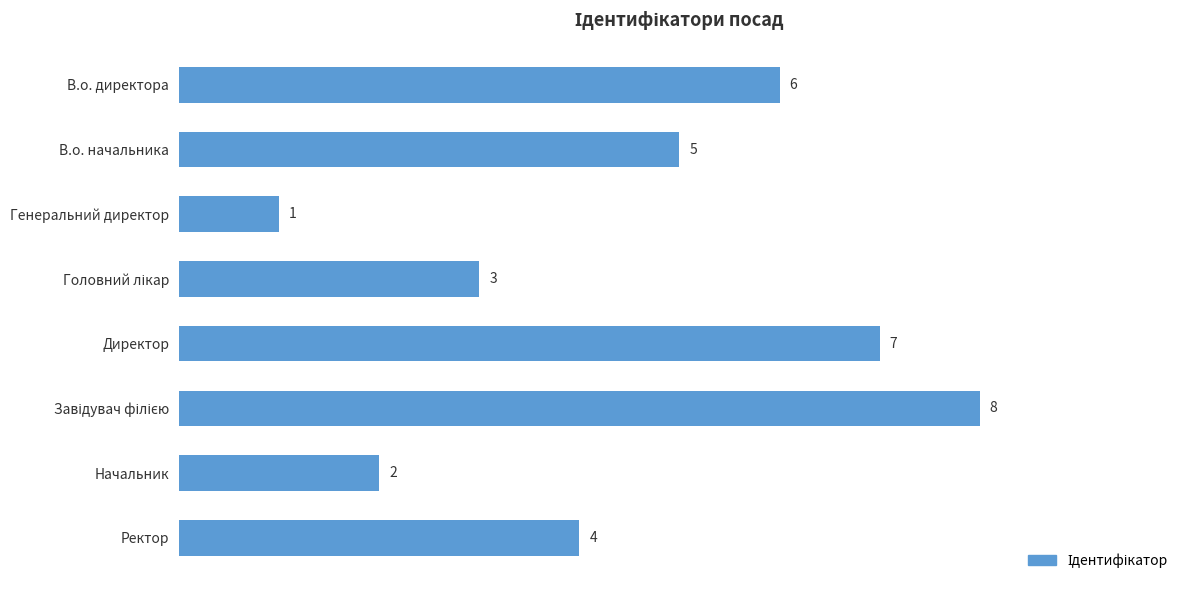

Which category has the lowest value across all series?

Генеральний директор